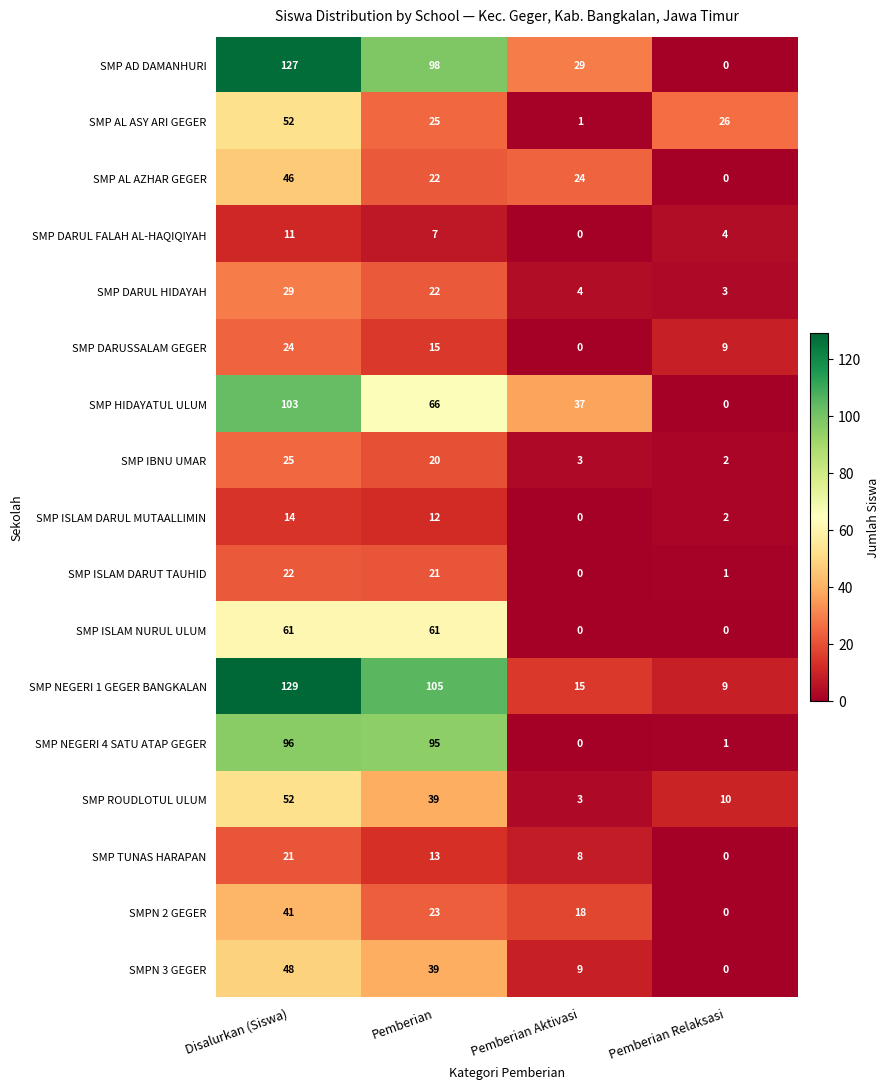

At how many categories does at least one series exceed 27?

3